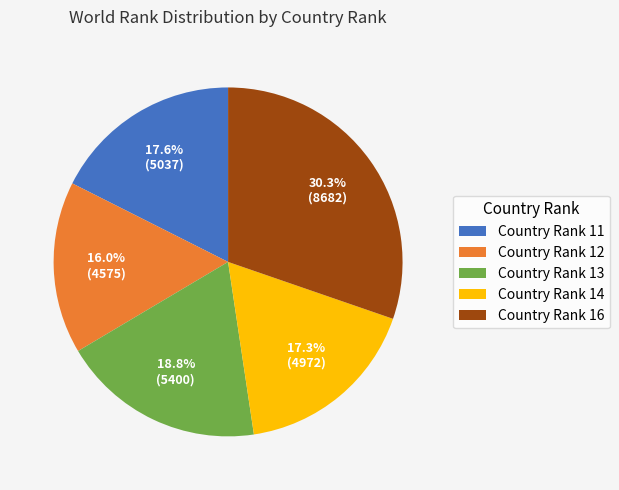

How many segments does this pie chart have?

5